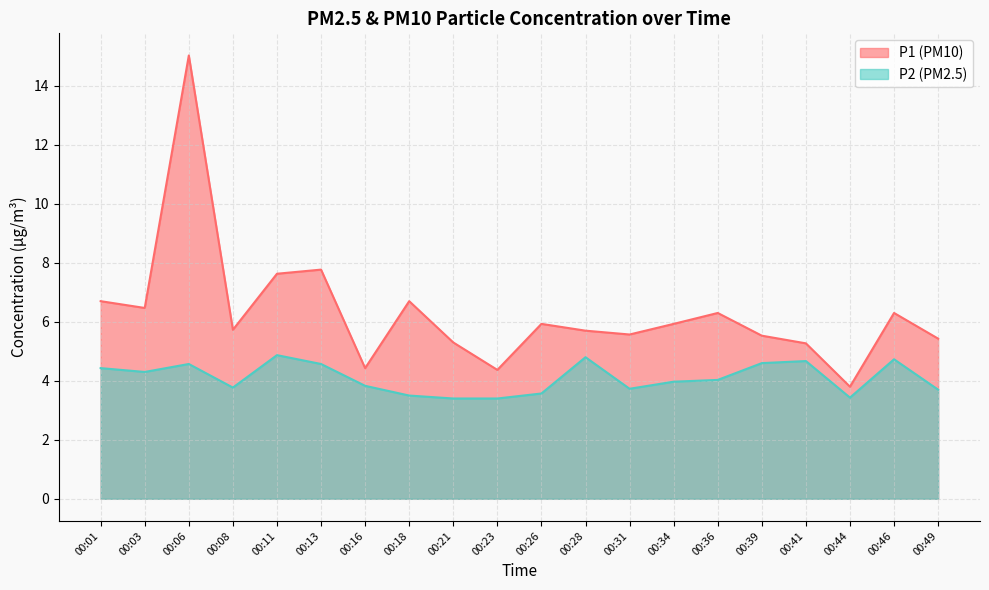

How many lines are shown in the chart?

2